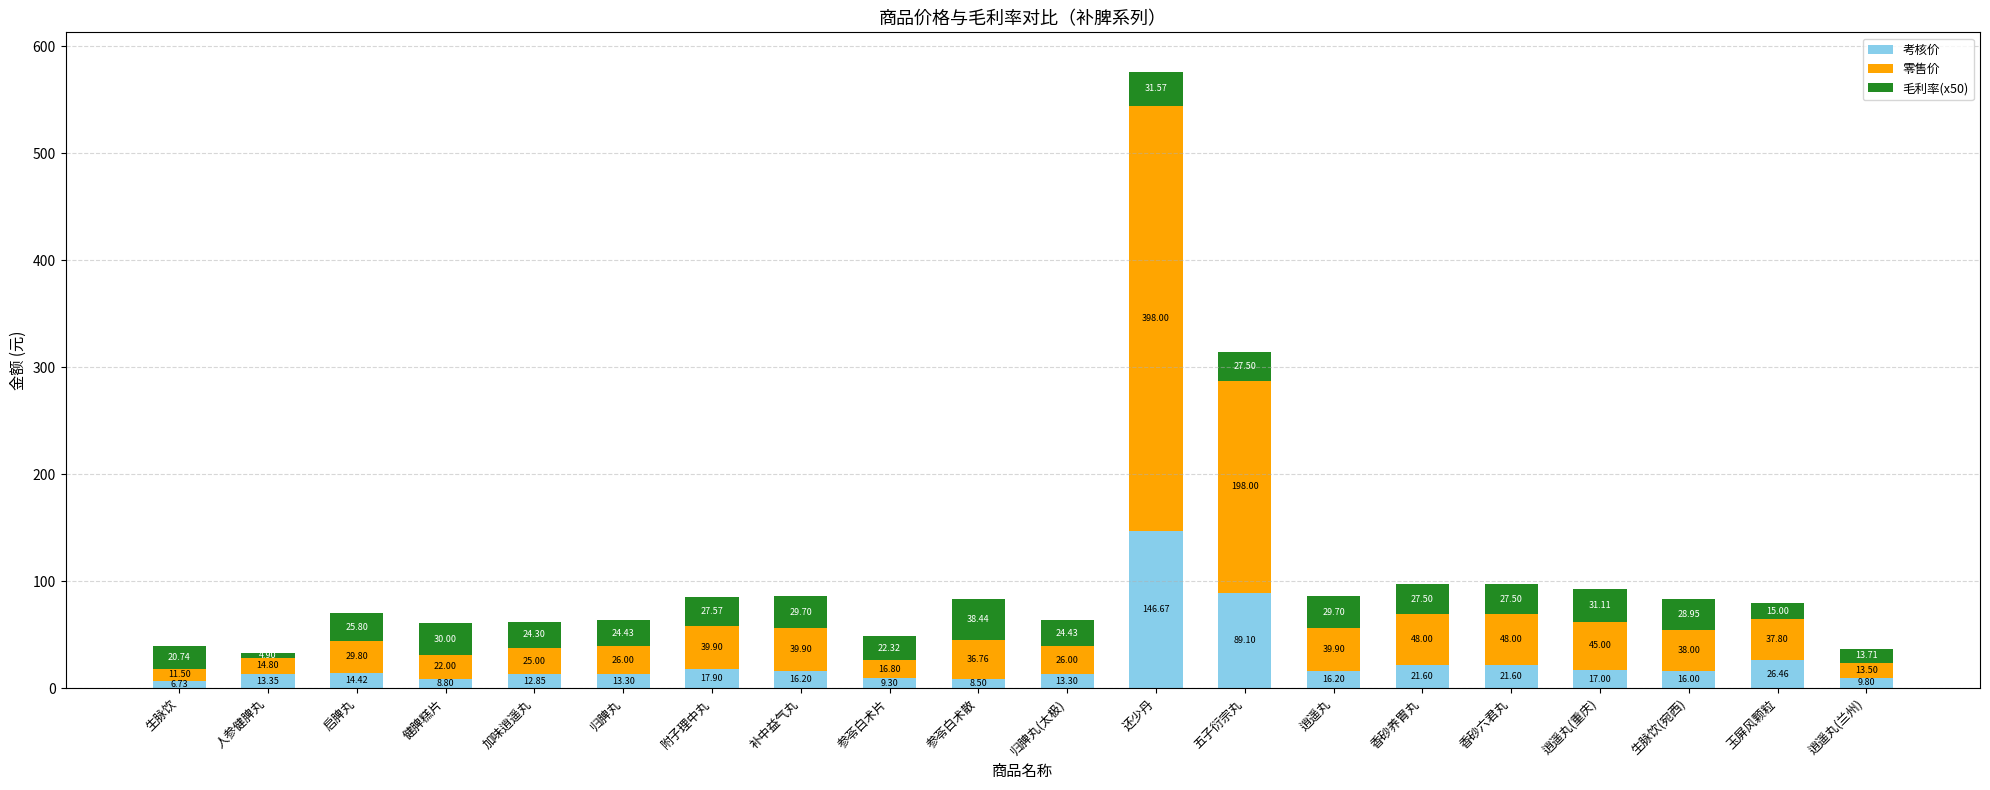

What is the sum of all 考核价 values?

499.1